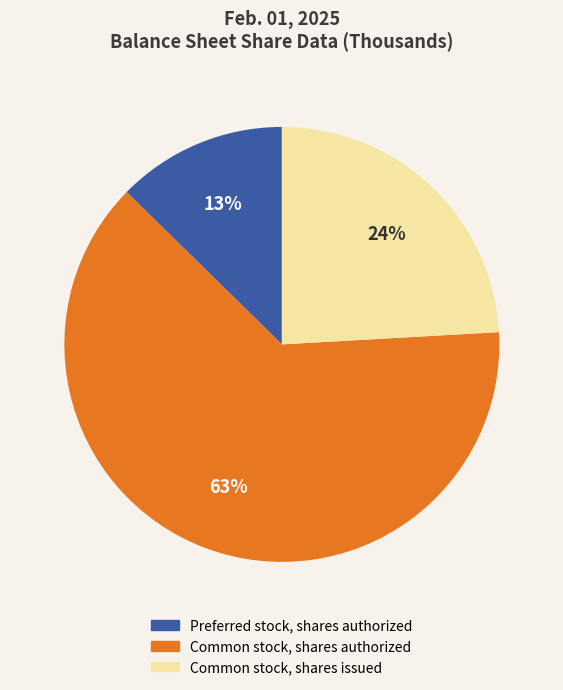

Rank the categories by value from lowest to highest.

Preferred stock, shares authorized, Common stock, shares issued, Common stock, shares authorized